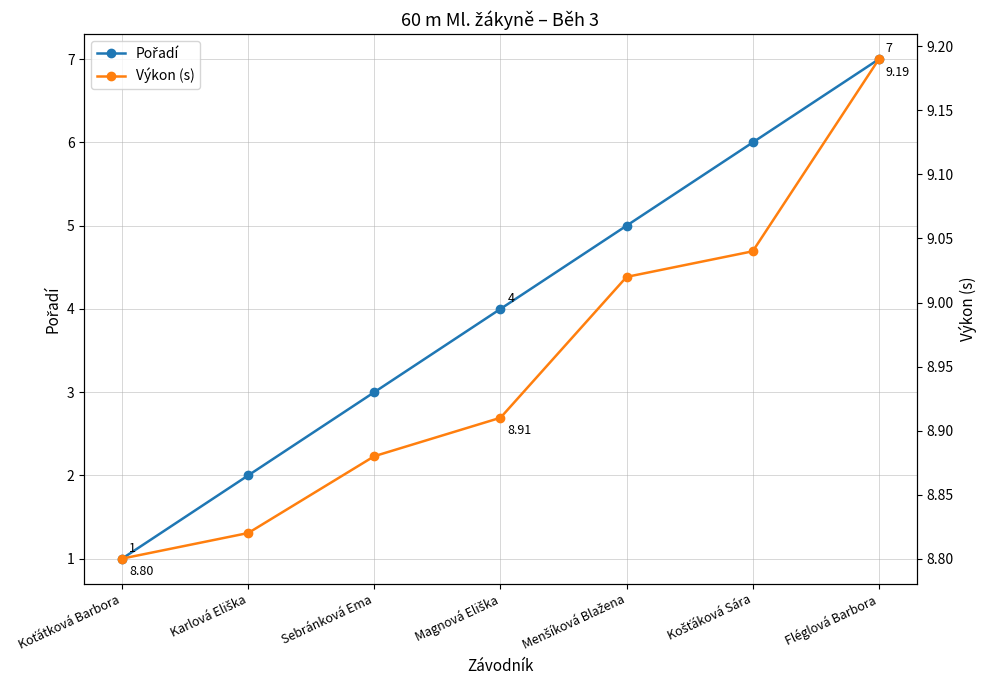

At which category does the chart reach its peak across all series?

Fléglová Barbora